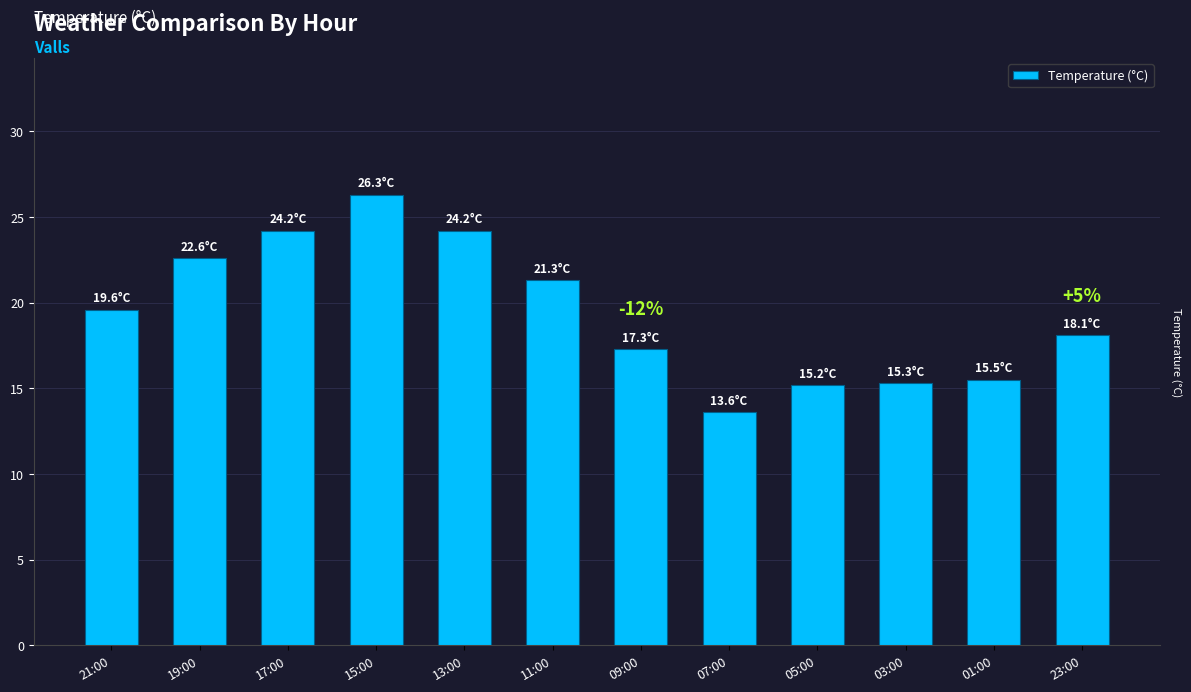

What is the sum of the values at 09:00 and 17:00?

41.5